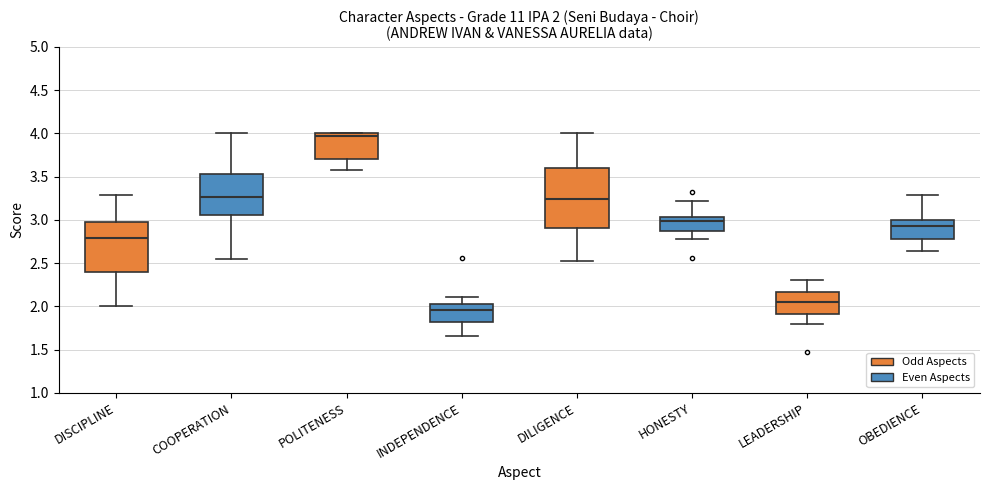

Which box's median line is the highest?

POLITENESS